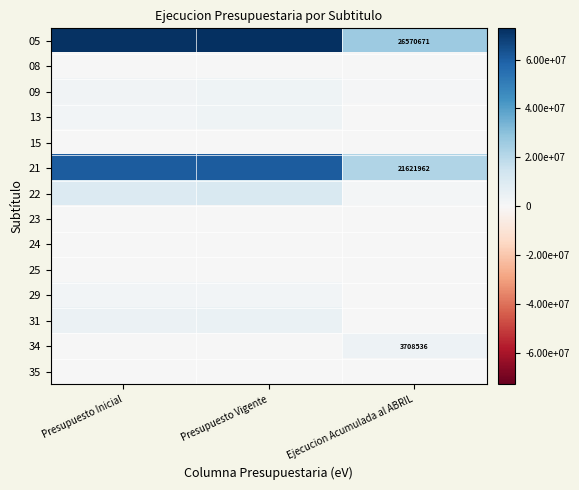

How many categories are shown in the chart?

3